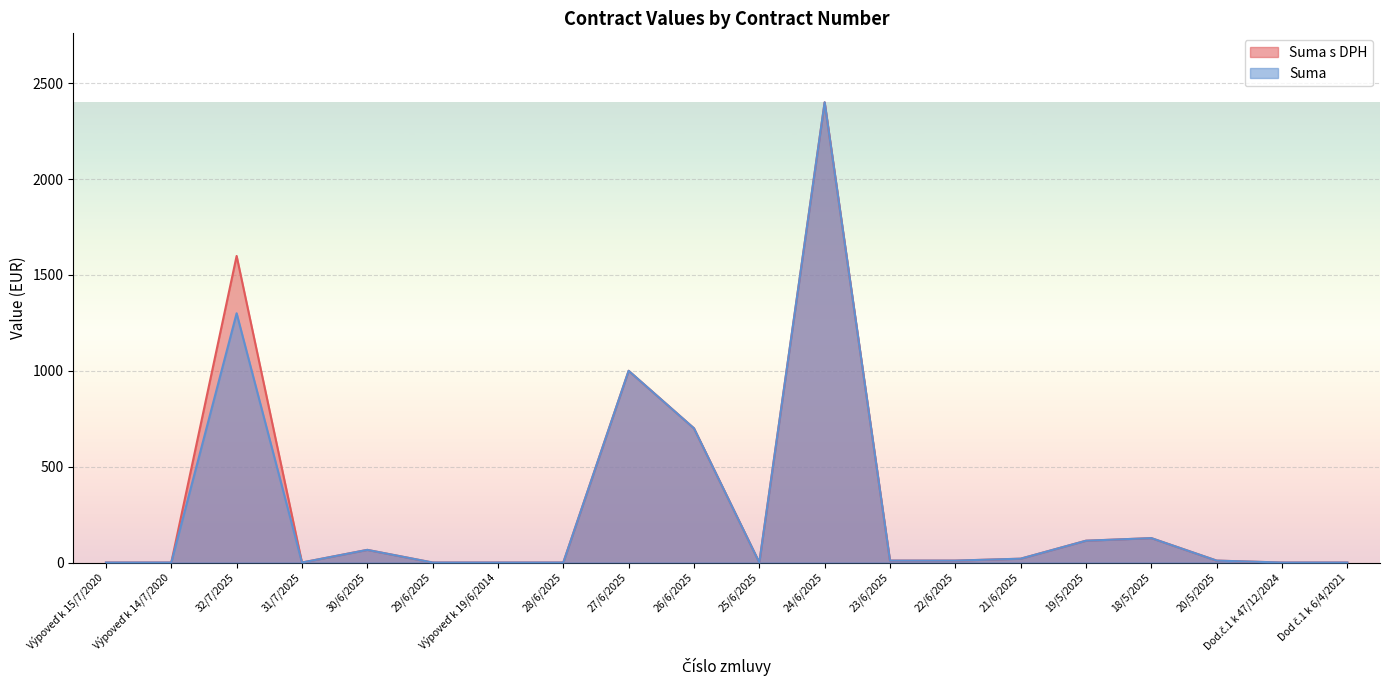

Reading left to right, transcribe all the data shown in this chart.

Suma s DPH: Výpoveď k 15/7/2020=0.0	Výpoveď k 14/7/2020=0.0	32/7/2025=1599.0	31/7/2025=0.0	30/6/2025=66.0	29/6/2025=0.0	Výpoveď k 19/6/2014=0.0	28/6/2025=0.0	27/6/2025=1000.0	26/6/2025=700.0	25/6/2025=0.0	24/6/2025=2400.0	23/6/2025=10.0	22/6/2025=10.0	21/6/2025=20.0	19/5/2025=113.8	18/5/2025=127.3	20/5/2025=10.0	Dod.č.1 k 47/12/2024=0.0	Dod č.1 k 6/4/2021=0.0
Suma: Výpoveď k 15/7/2020=0.0	Výpoveď k 14/7/2020=0.0	32/7/2025=1300.0	31/7/2025=0.0	30/6/2025=66.0	29/6/2025=0.0	Výpoveď k 19/6/2014=0.0	28/6/2025=0.0	27/6/2025=1000.0	26/6/2025=700.0	25/6/2025=0.0	24/6/2025=2400.0	23/6/2025=10.0	22/6/2025=10.0	21/6/2025=20.0	19/5/2025=113.8	18/5/2025=127.3	20/5/2025=10.0	Dod.č.1 k 47/12/2024=0.0	Dod č.1 k 6/4/2021=0.0